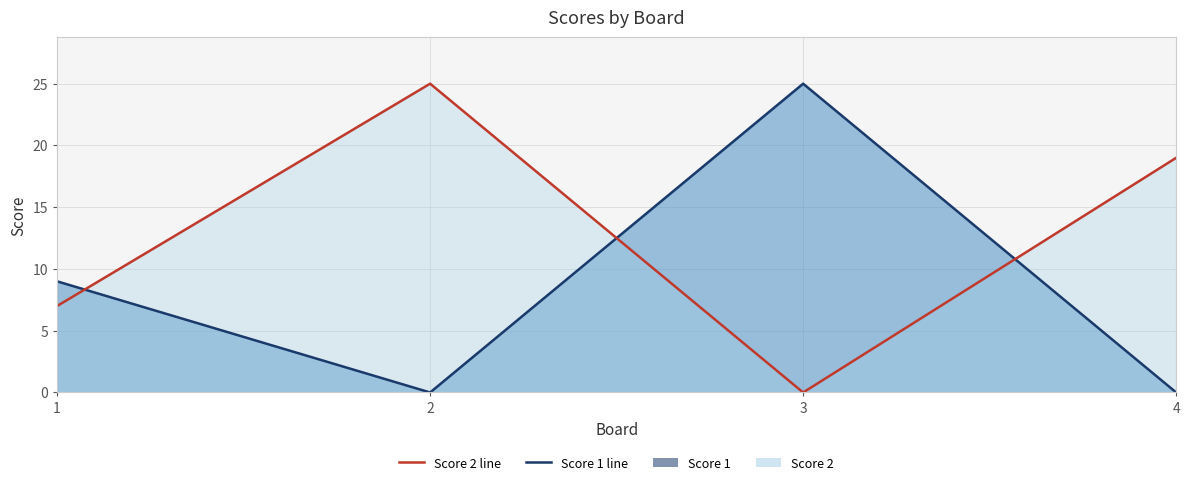

How many Score 1 values are between 0 and 25?

4